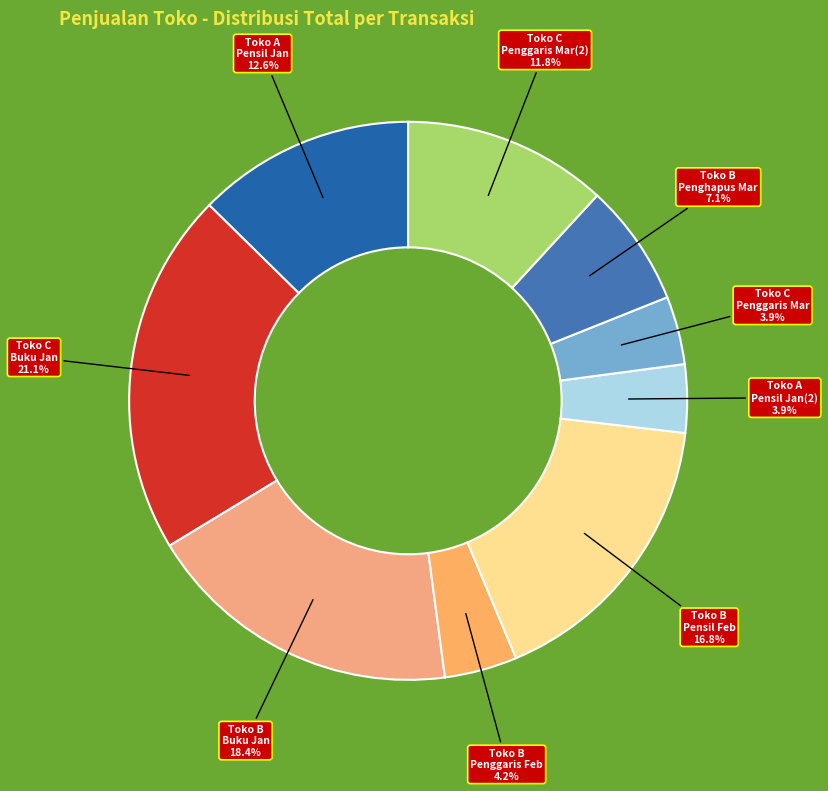

Is it true that Toko C Penggaris Mar is 4% of the pie?

True